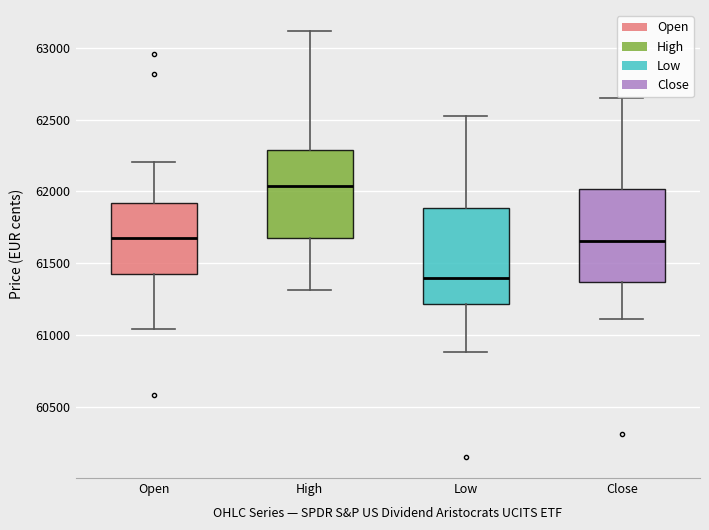

Where does the median line of the box for Open sit on the y-axis? The values are not printed on the chart, so give them approximately, as read against the axis.

61700